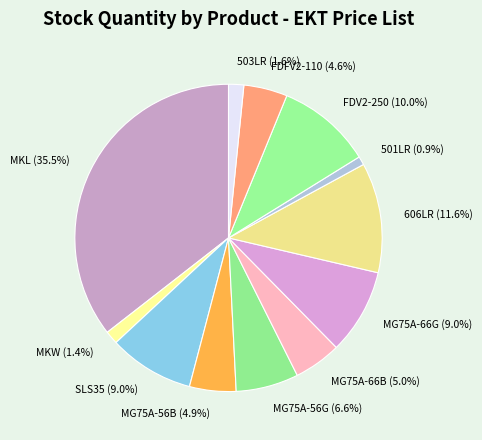

How many slices are in this pie chart?

12